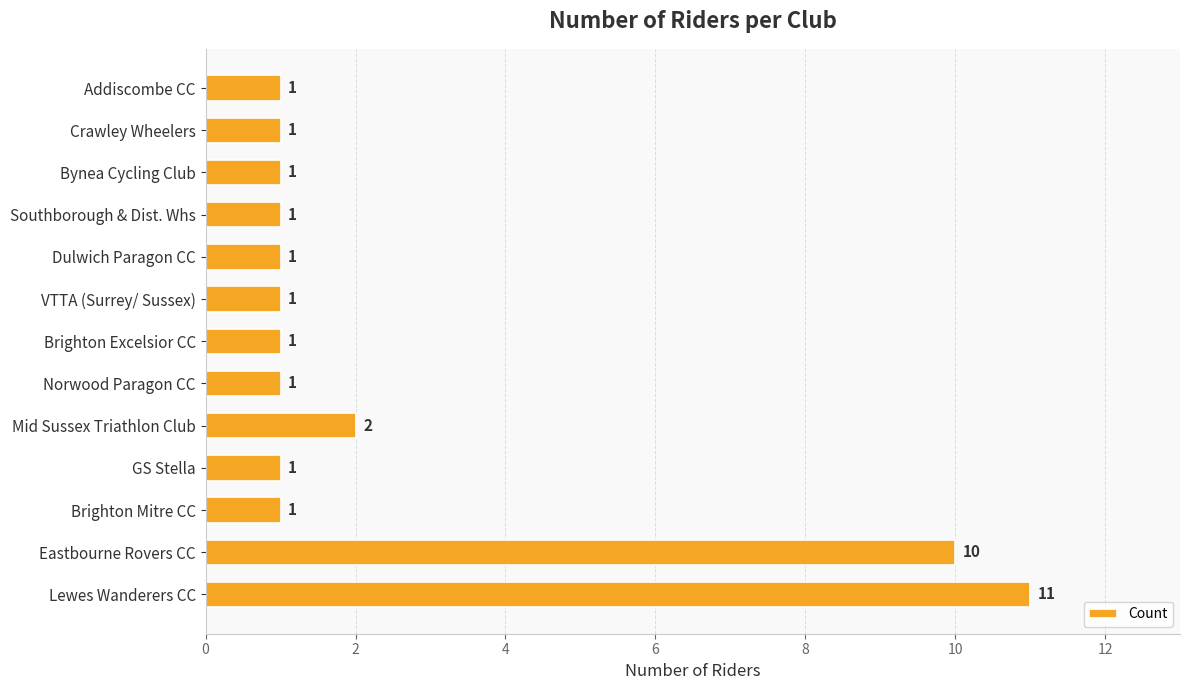

What is the average value?

3